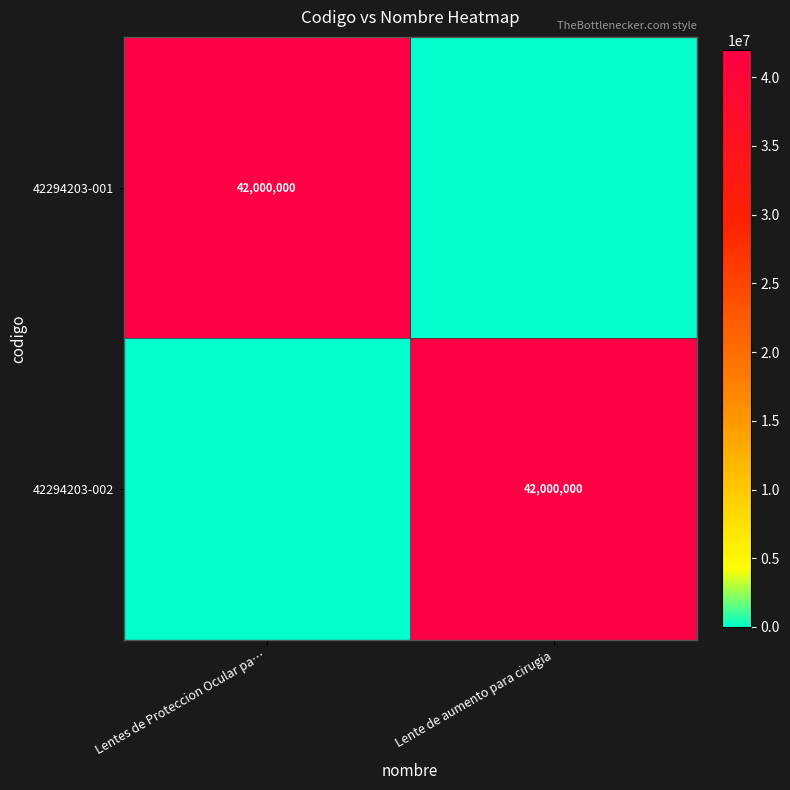

Is it true that 42294203-002 equals 42000000 at Lente de aumento para cirugia?

True